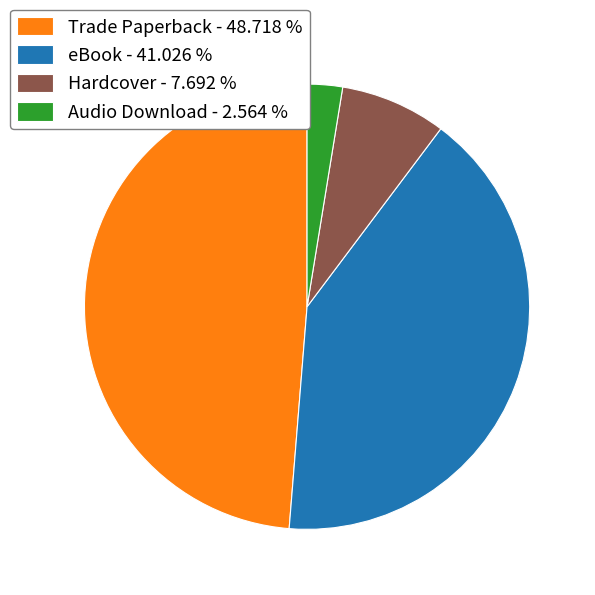

What is the largest slice in the pie chart?

Trade Paperback - 48.718 %